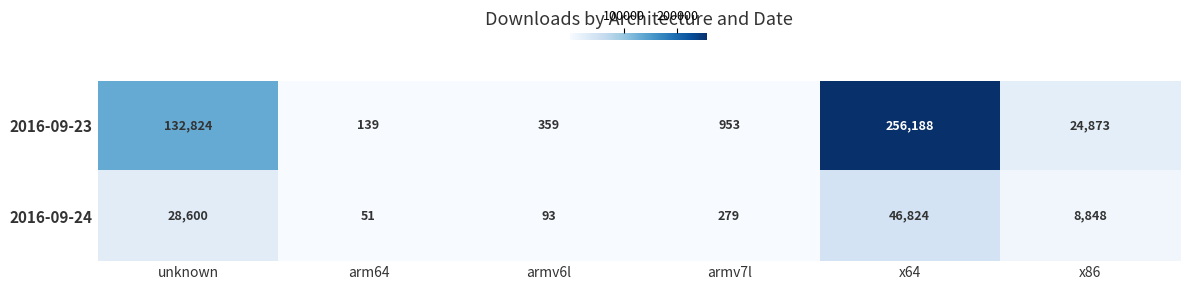

What is the maximum value for 2016-09-23?

256188